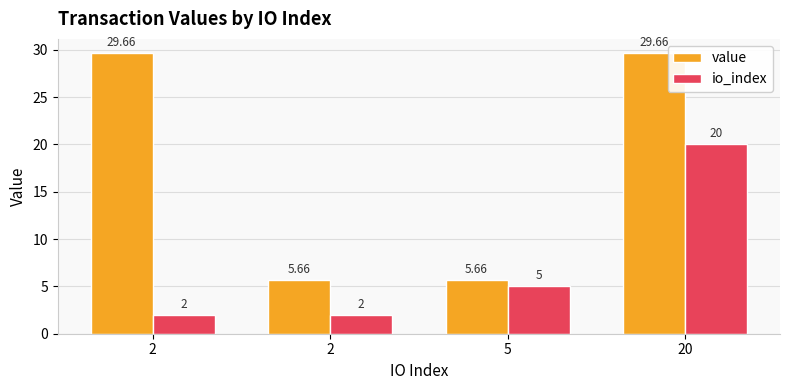

How many groups of bars are there?

4